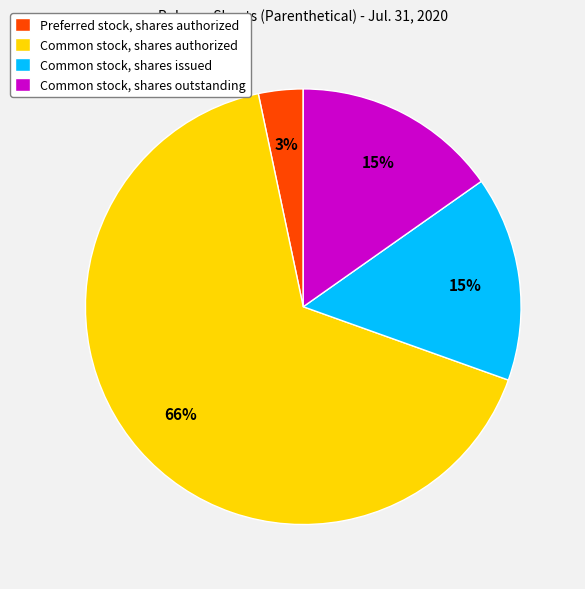

Which has a higher value, Common stock, shares issued or Common stock, shares authorized?

Common stock, shares authorized